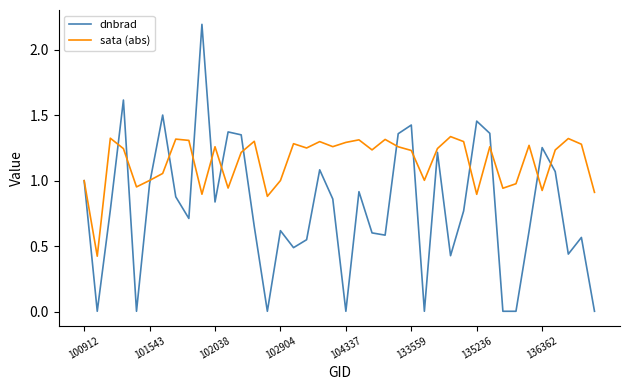

What is the greatest value displayed?

2.2